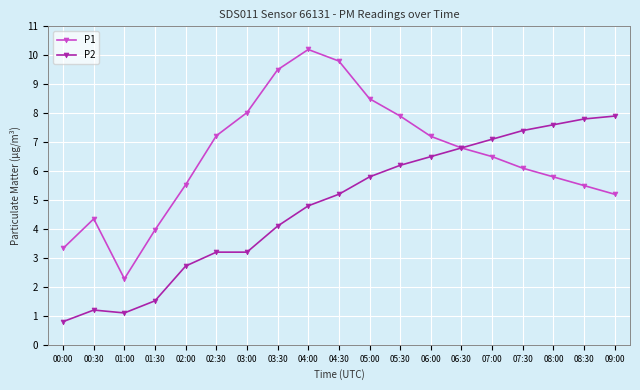

What position from the right is 07:30?

4